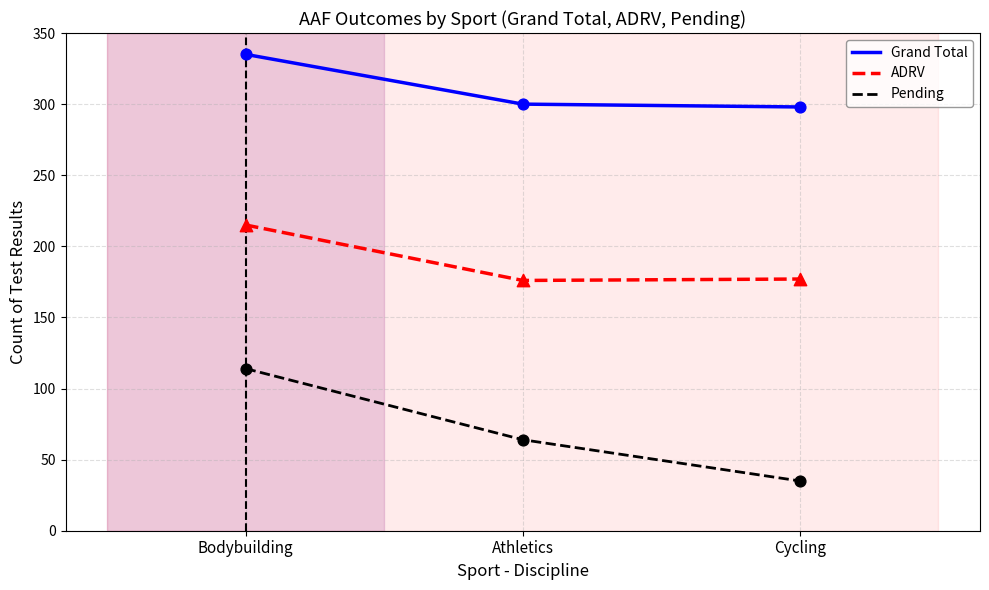

What are all the series names shown in the legend?

Grand Total, ADRV, Pending